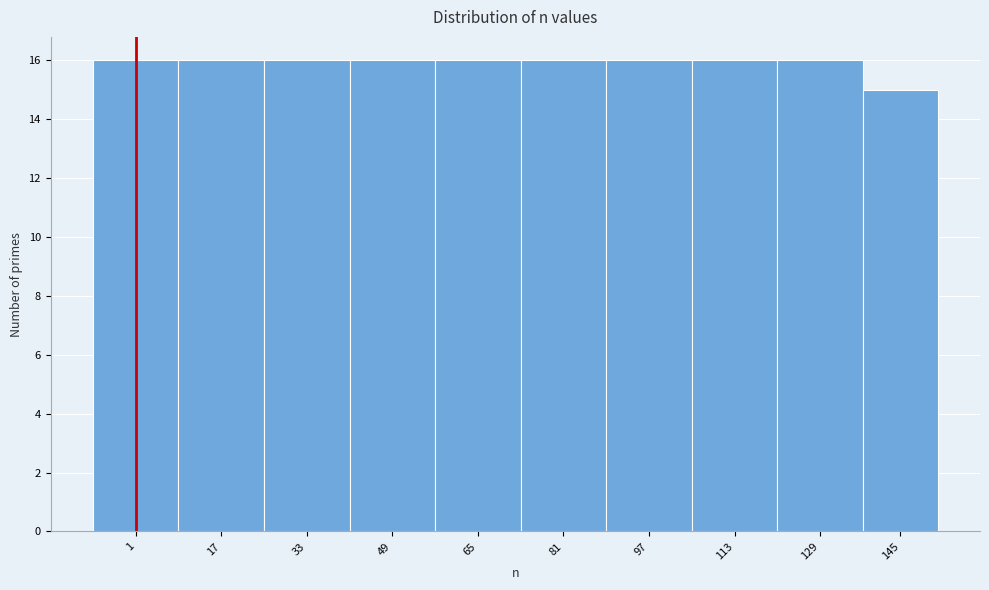

Reading left to right, what are all the values shown in this chart?

1=16	17=16	33=16	49=16	65=16	81=16	97=16	113=16	129=16	145=15